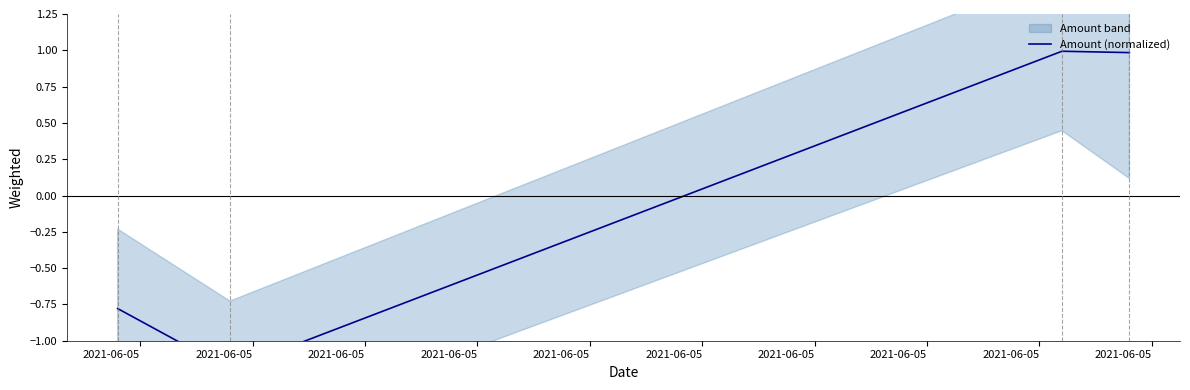

Is it true that the value at 2021-06-05 is 0.4?

False